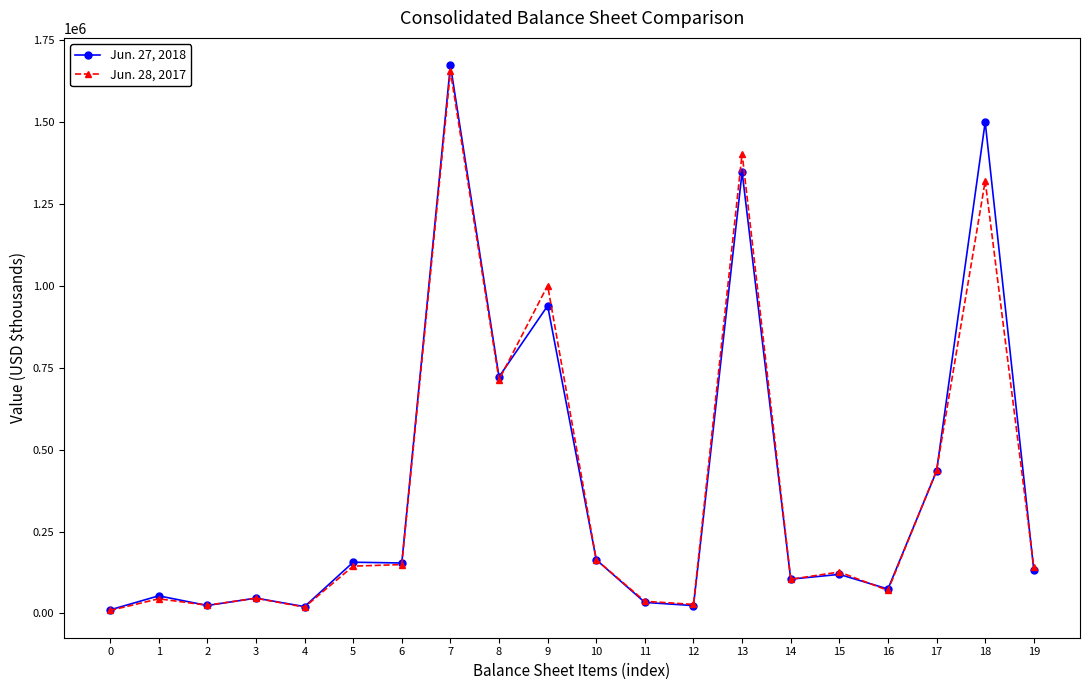

At which label does Jun. 28, 2017 reach its peak?

7